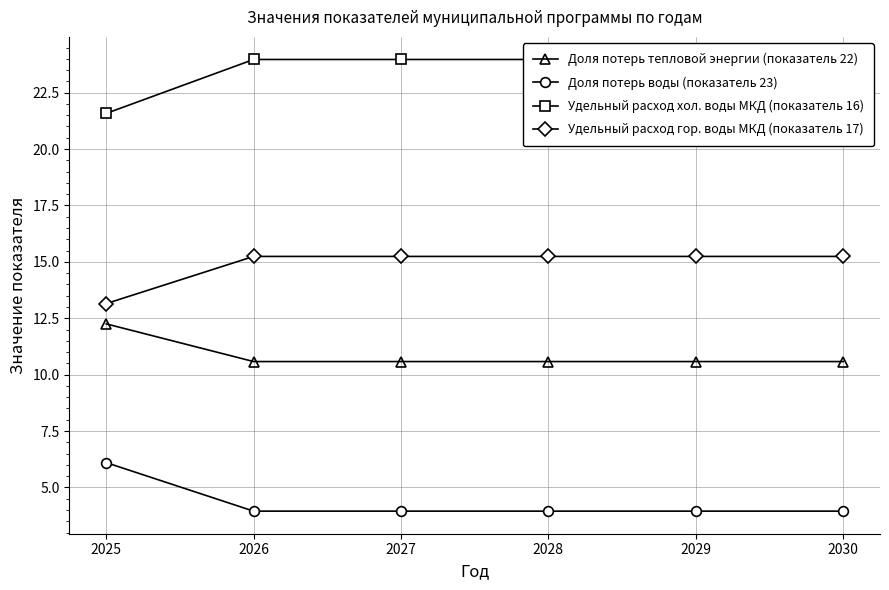

True or false: Доля потерь воды (показатель 23) and Доля потерь тепловой энергии (показатель 22) intersect in this chart.

False